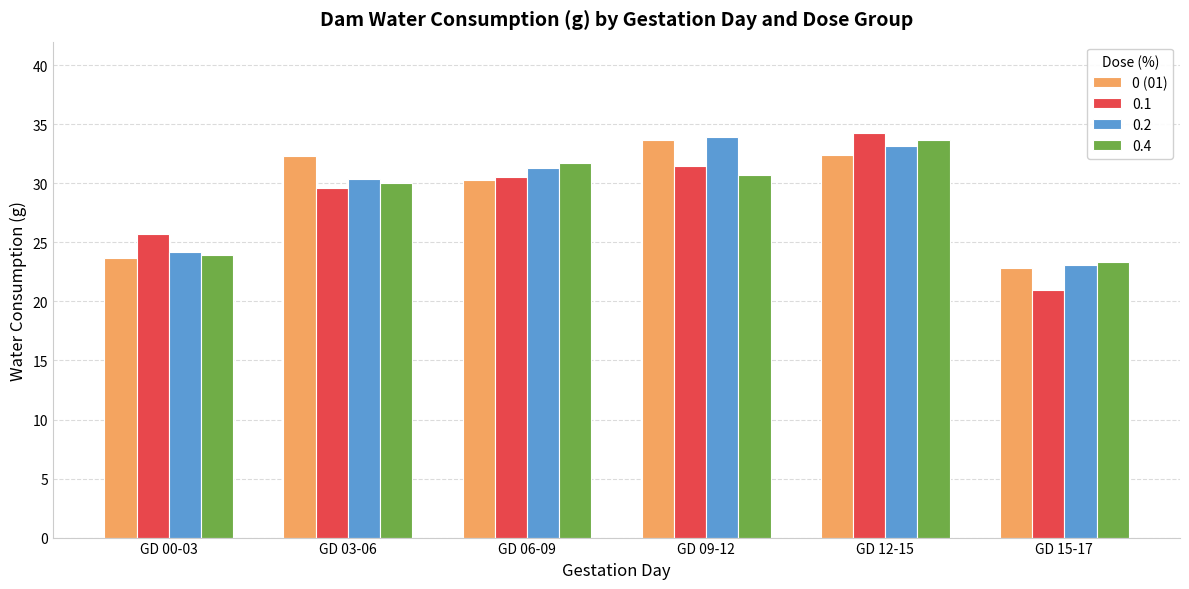

At which category does the chart reach its minimum across all series?

GD 15-17